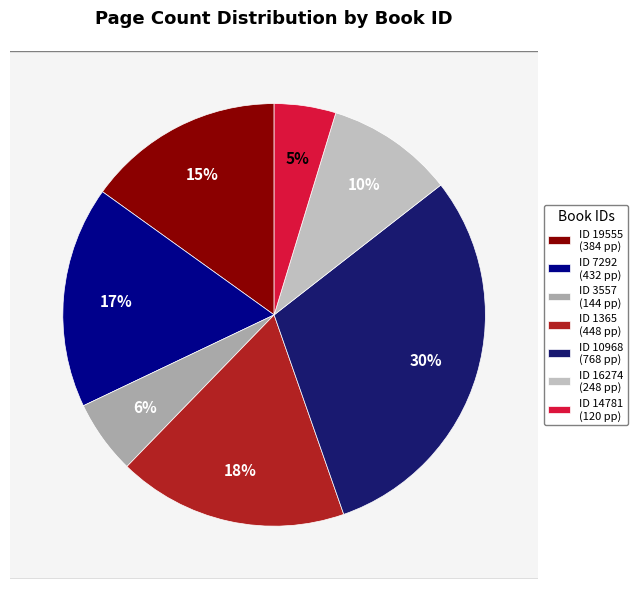

Is the sum of 1365 and 14781 greater than half?

No